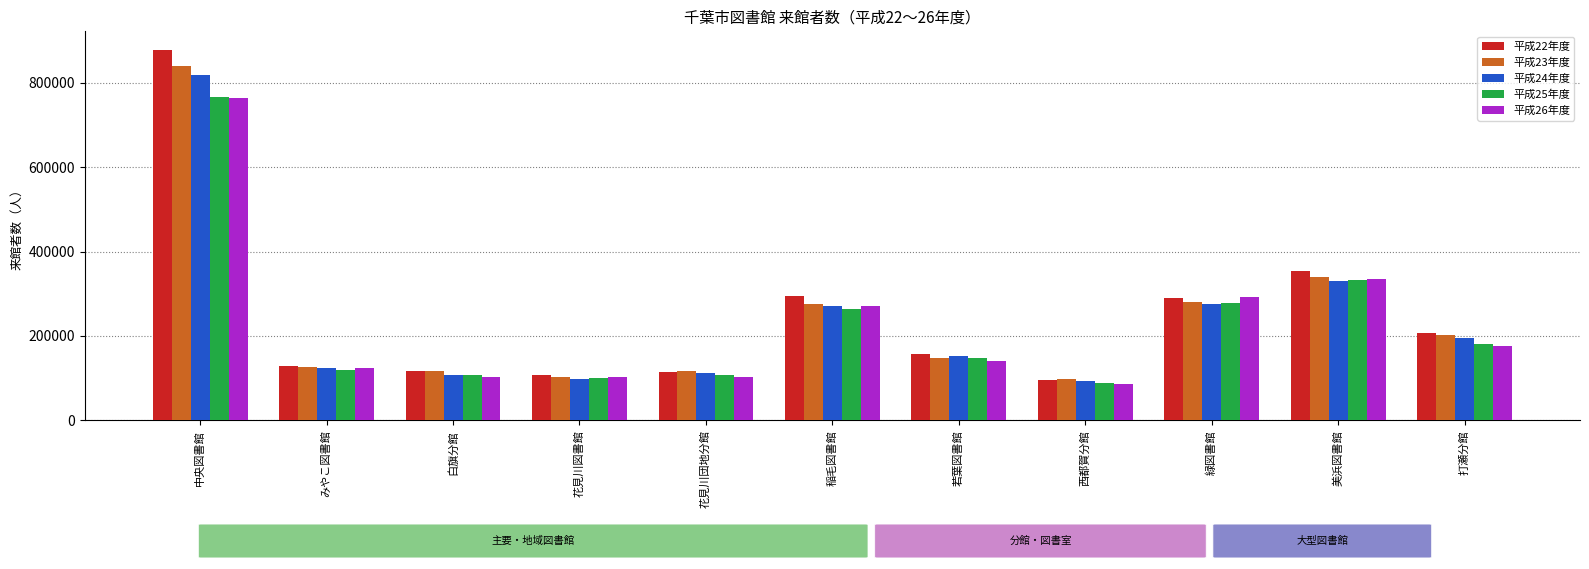

What is the lowest value of the 平成24年度 series?

92615